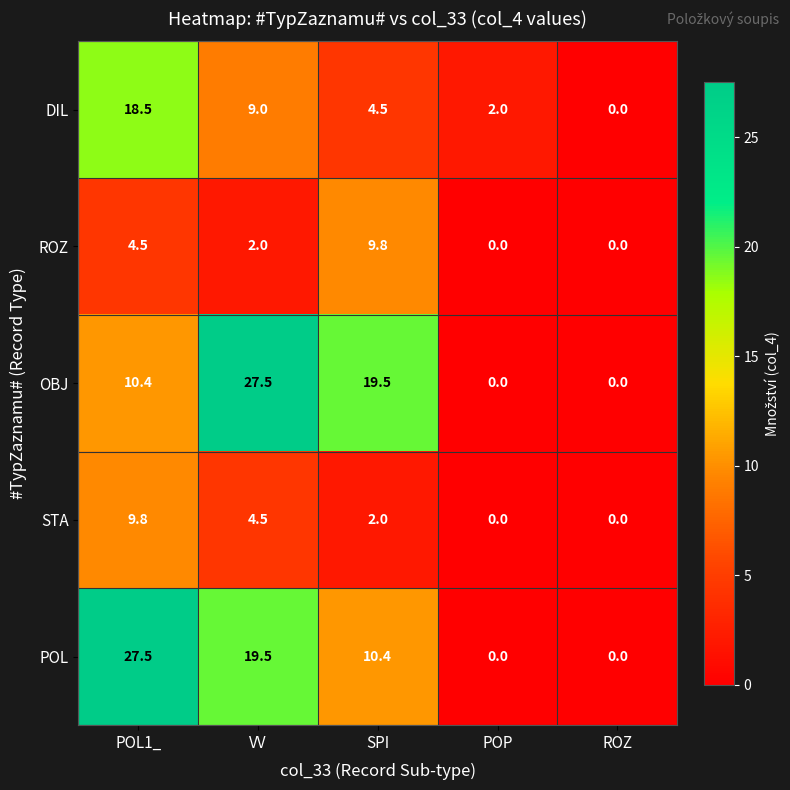

The value of DIL at POP is 3.0. True or false?

False